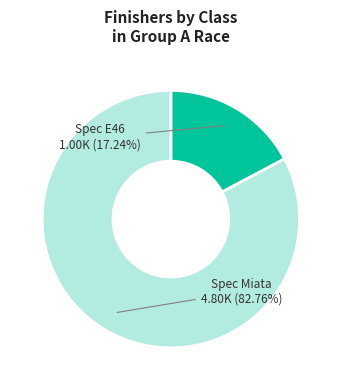

Does any single category account for the majority?

Yes